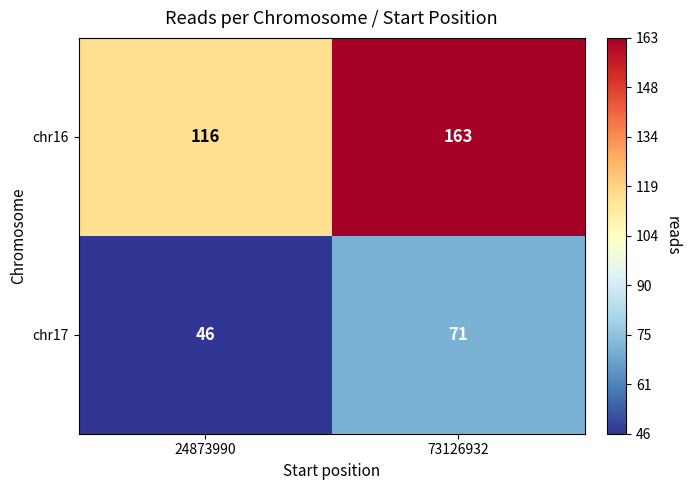

Reading left to right, transcribe all the data shown in this chart.

chr16: 24873990=116	73126932=163
chr17: 24873990=46	73126932=71